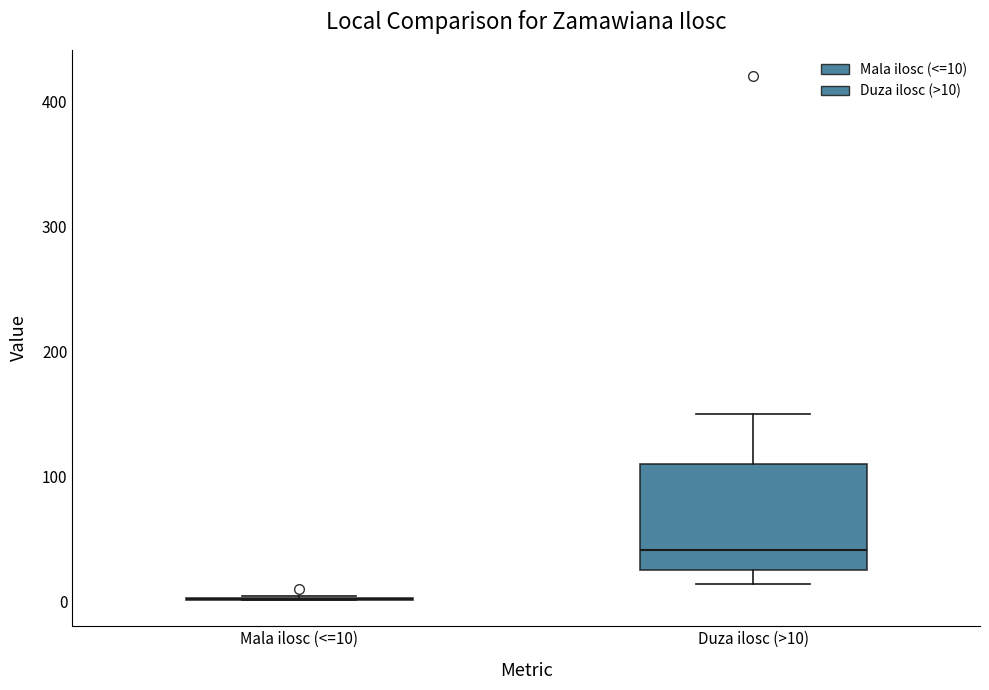

Where is the upper edge of the box for Duza ilosc (>10) on the y-axis? The values are not printed on the chart, so give them approximately, as read against the axis.

110